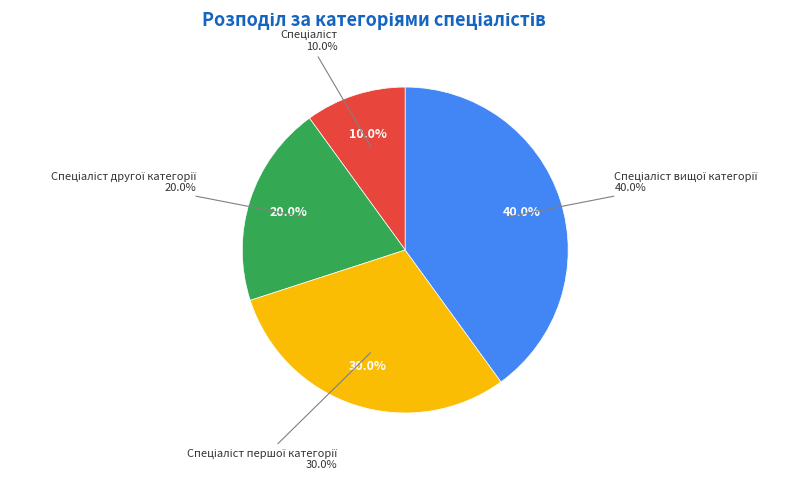

Which has a higher value, Спеціаліст or Спеціаліст вищої категорії?

Спеціаліст вищої категорії